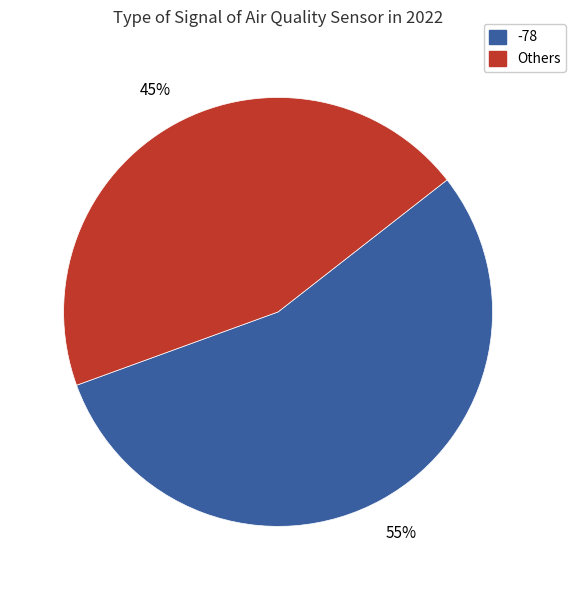

Is there a majority slice in this chart?

Yes